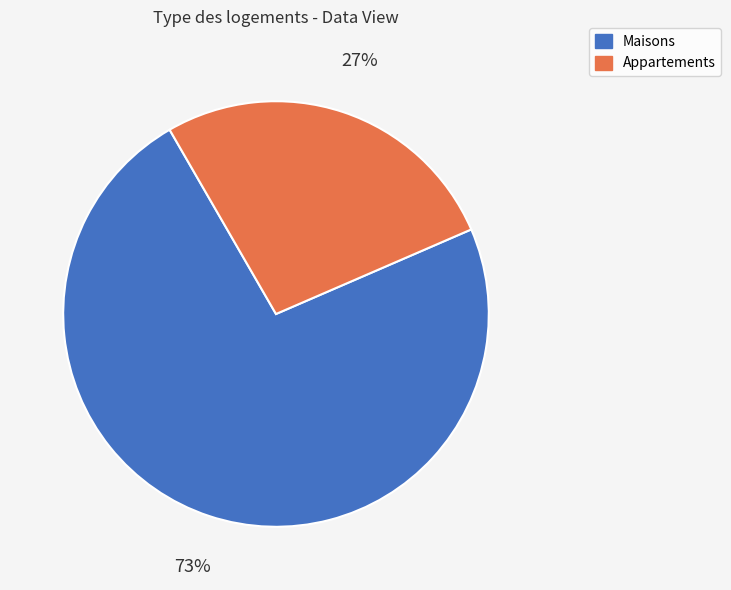

Is there a majority slice in this chart?

Yes